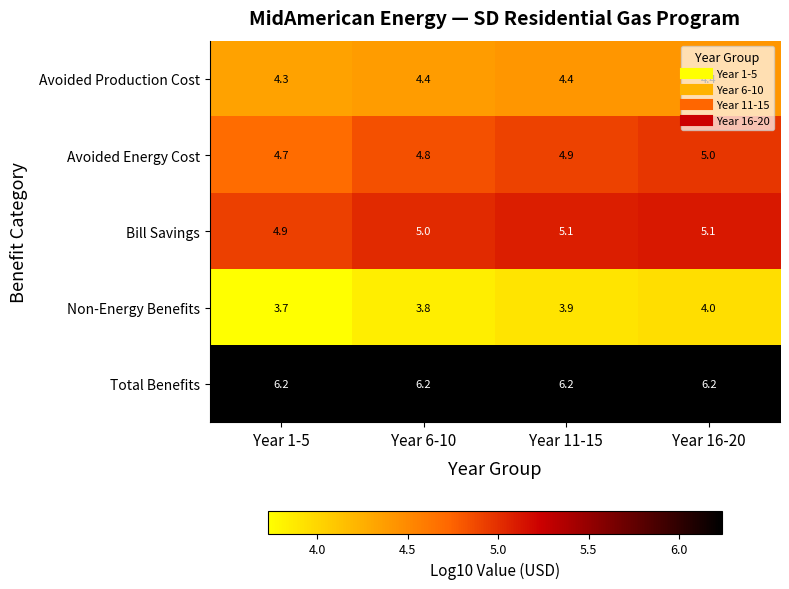

How many series are shown in this chart?

5